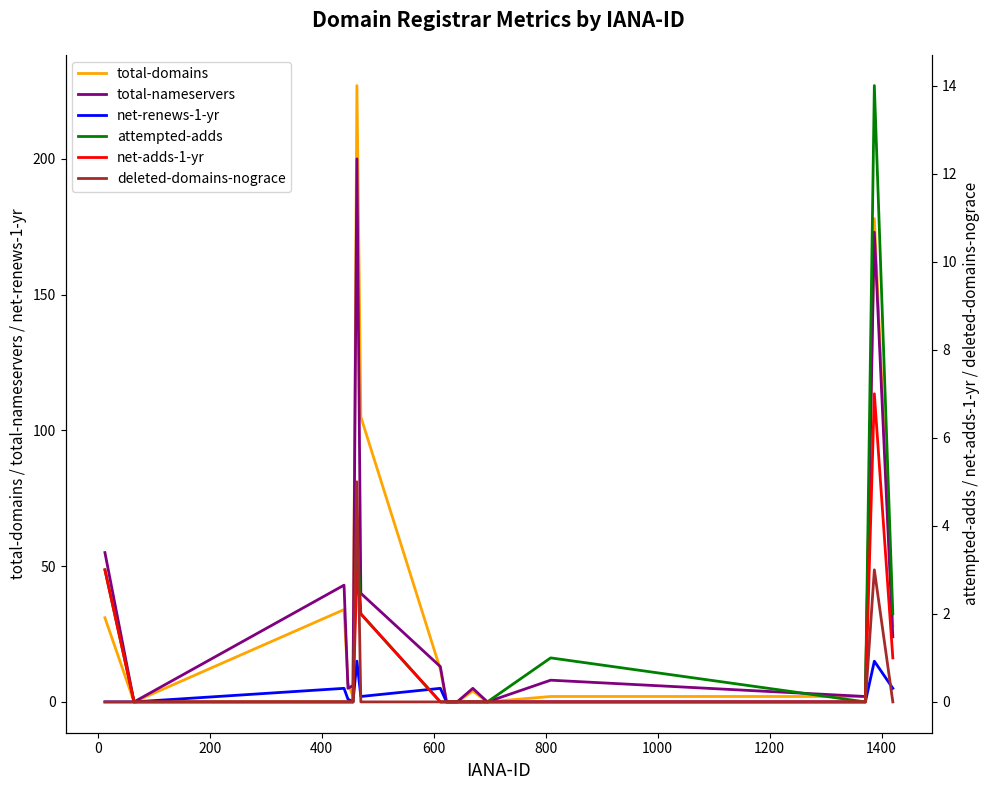

True or false: total-nameservers and net-adds-1-yr cross at least once.

False